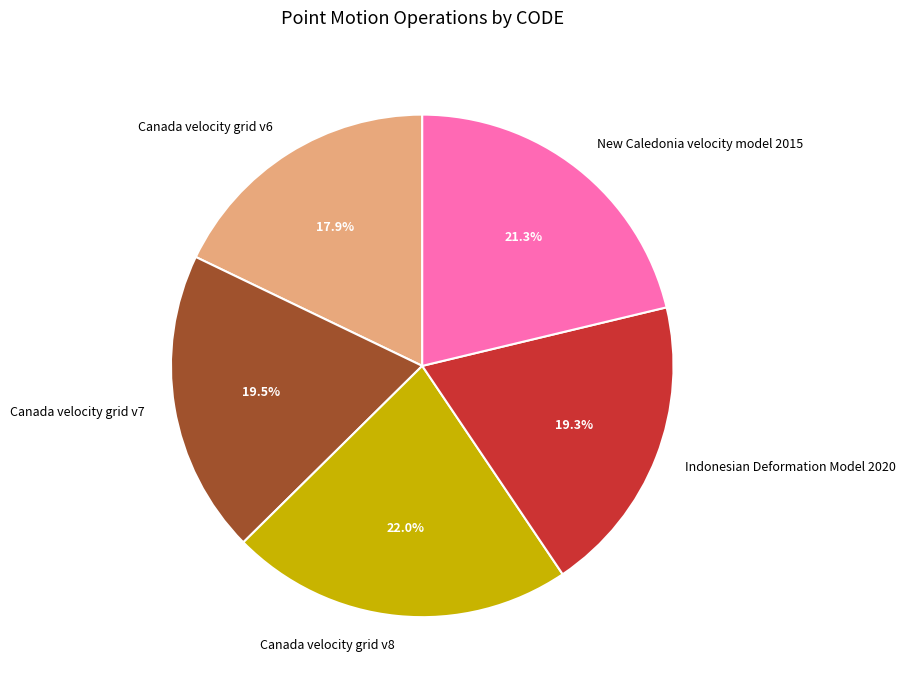

True or false: Canada velocity grid v8 accounts for 22% of the total.

True